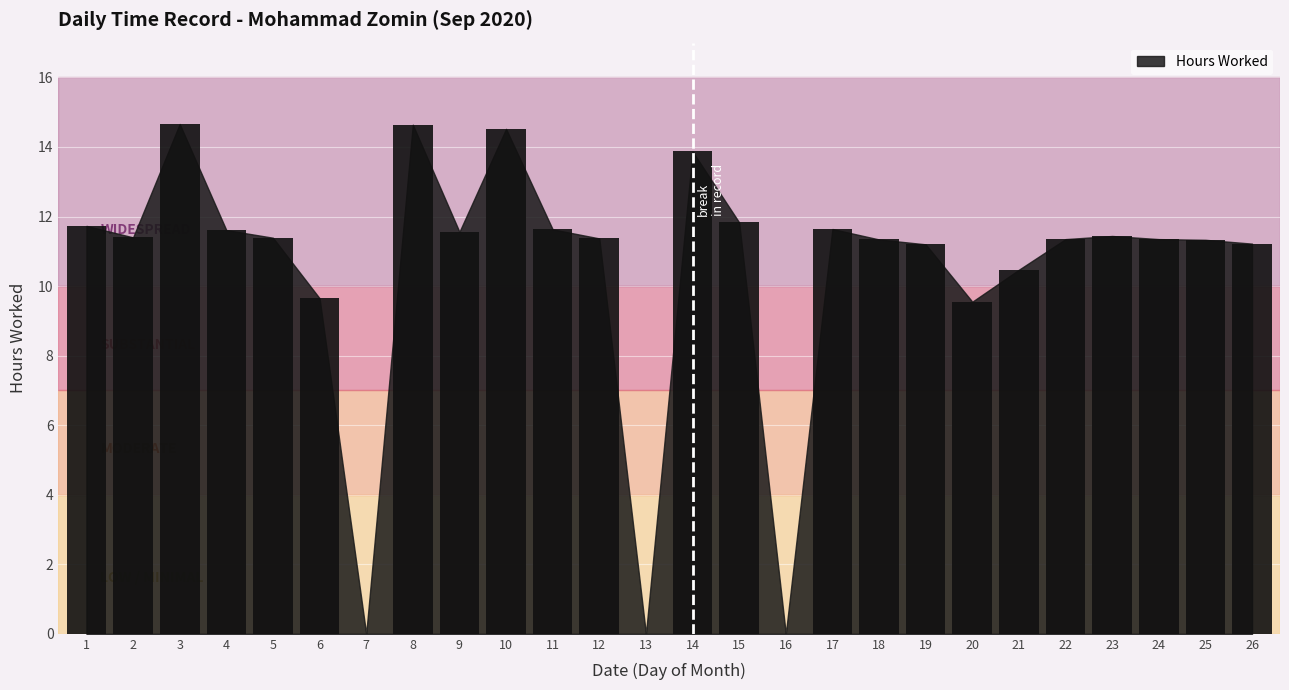

Is it true that the value at 26 is 4.6?

False